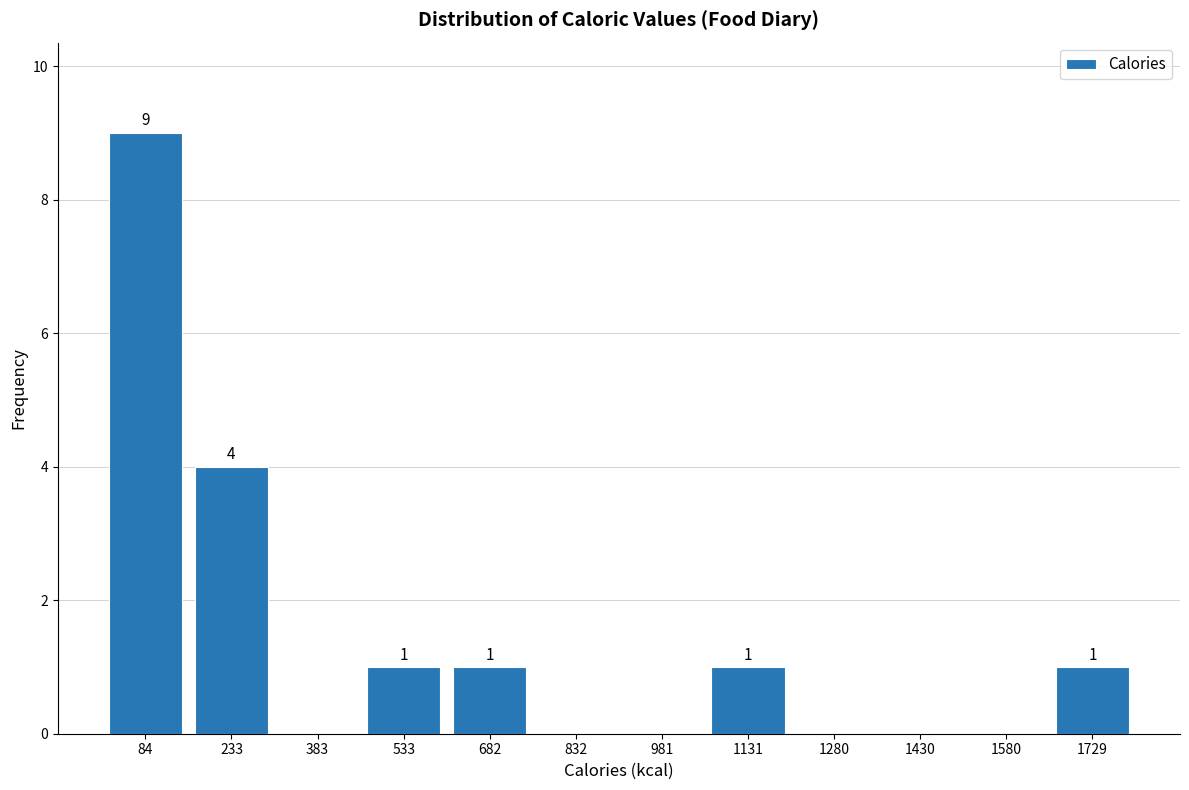

Over which range of the x-axis is the bar tallest?

0 to 160